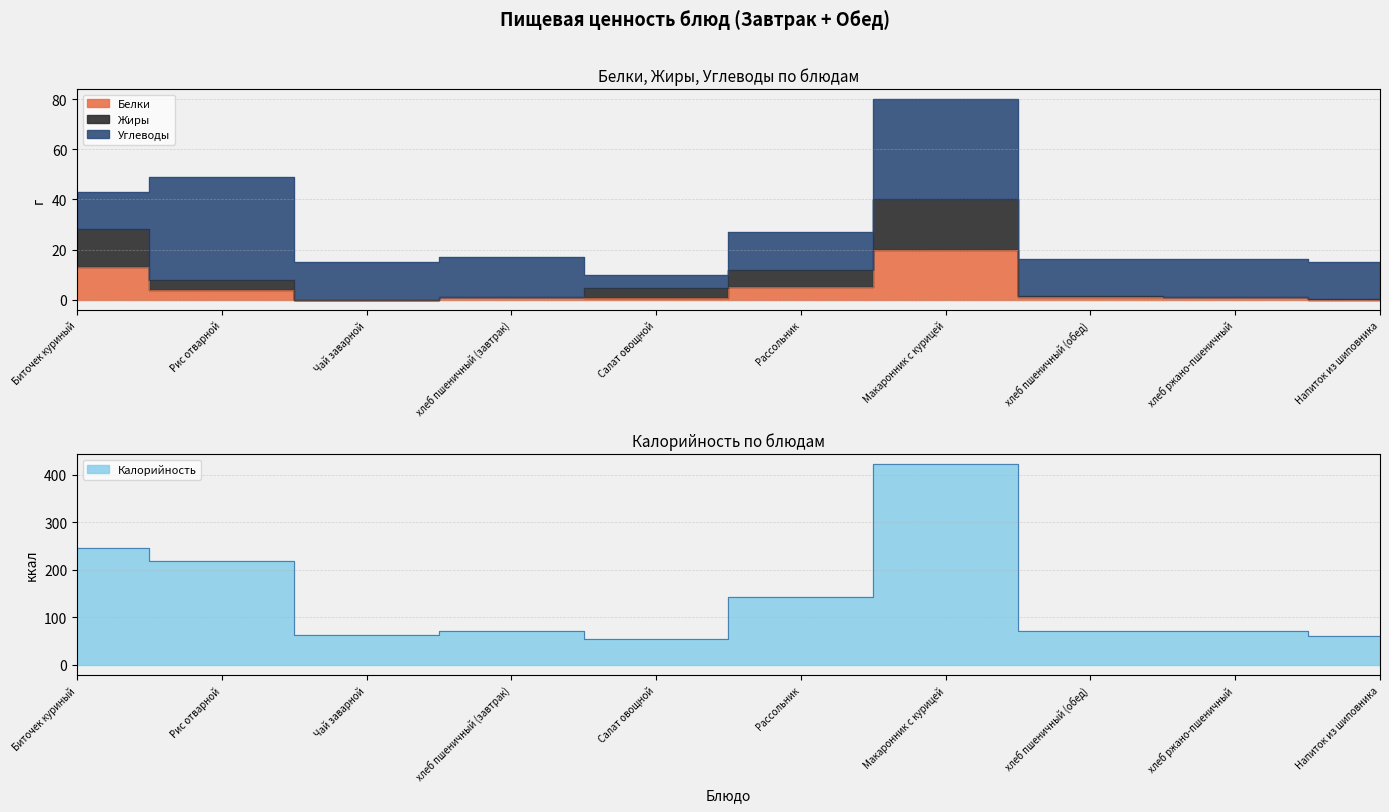

In Калорийность, how many points are lower than both neighbors (excluding endpoints)?

2